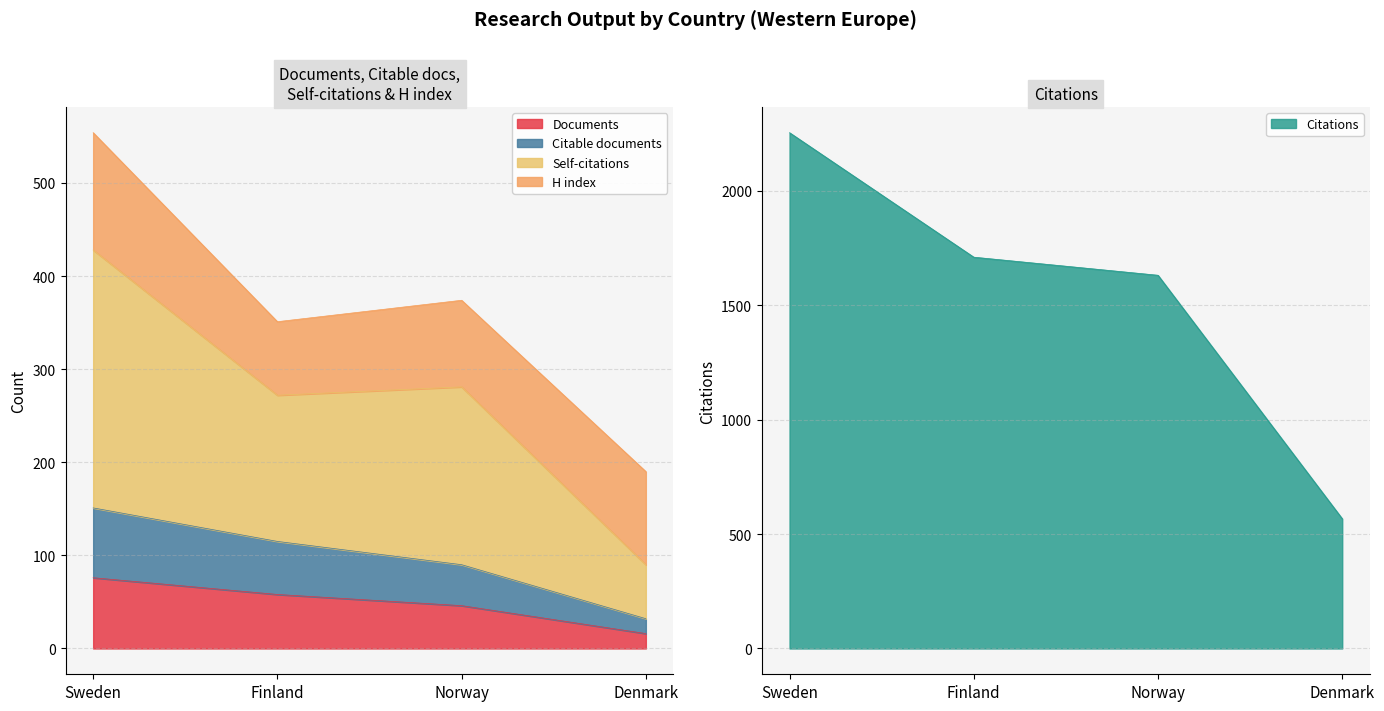

Is it true that Self-citations equals 101 at Denmark?

False